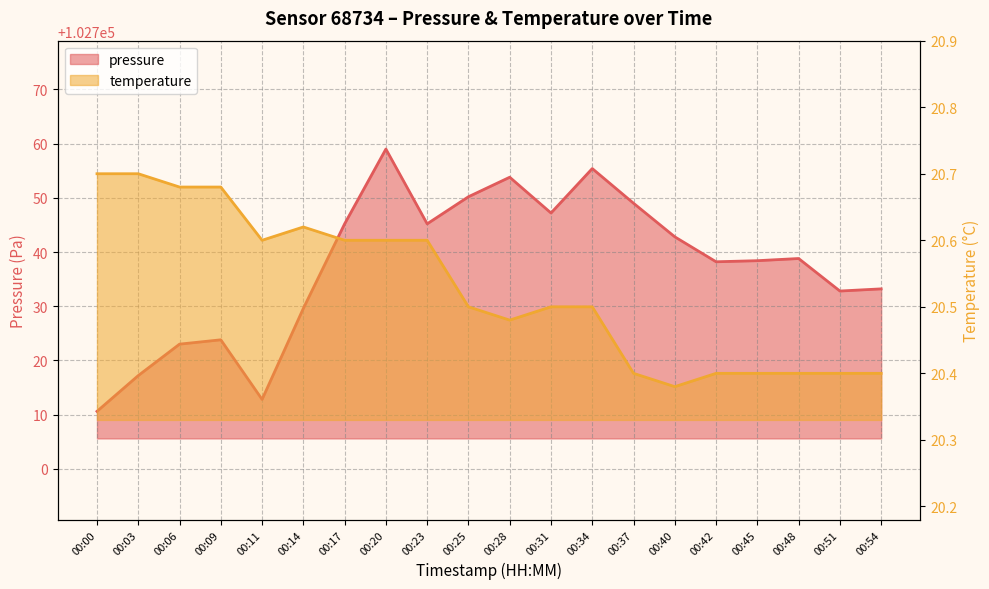

Which series has the largest range (max minus min)?

pressure